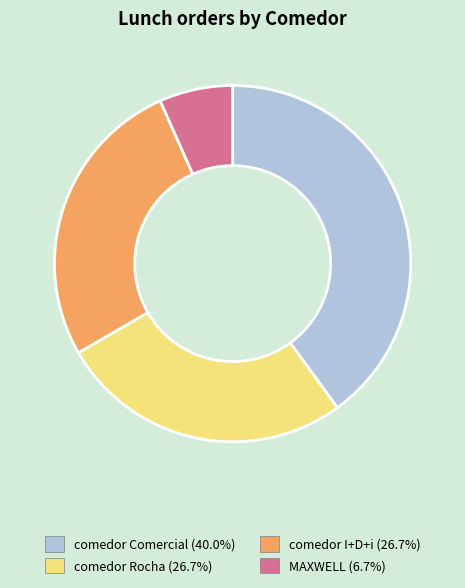

Between comedor Rocha and comedor Comercial, which is larger?

comedor Comercial